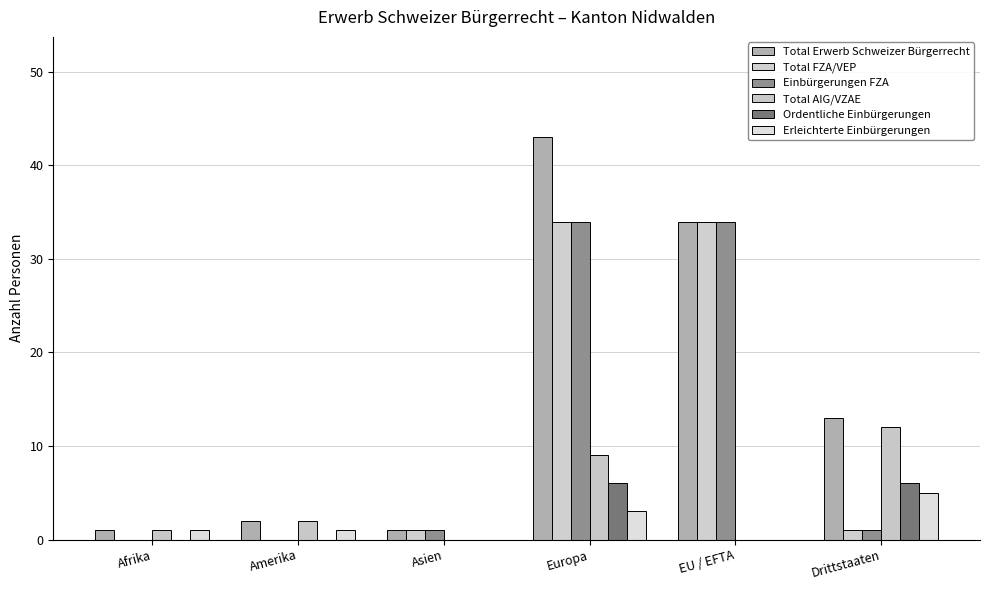

At which label does Ordentliche Einbürgerungen reach its minimum?

Afrika